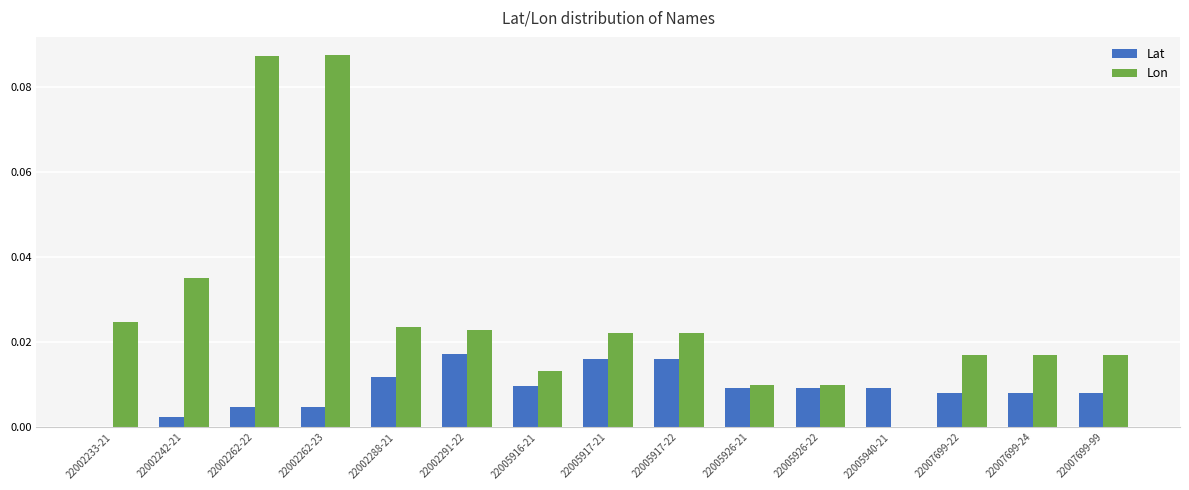

The value of Lat at 22005916-21 is 0.0. True or false?

True